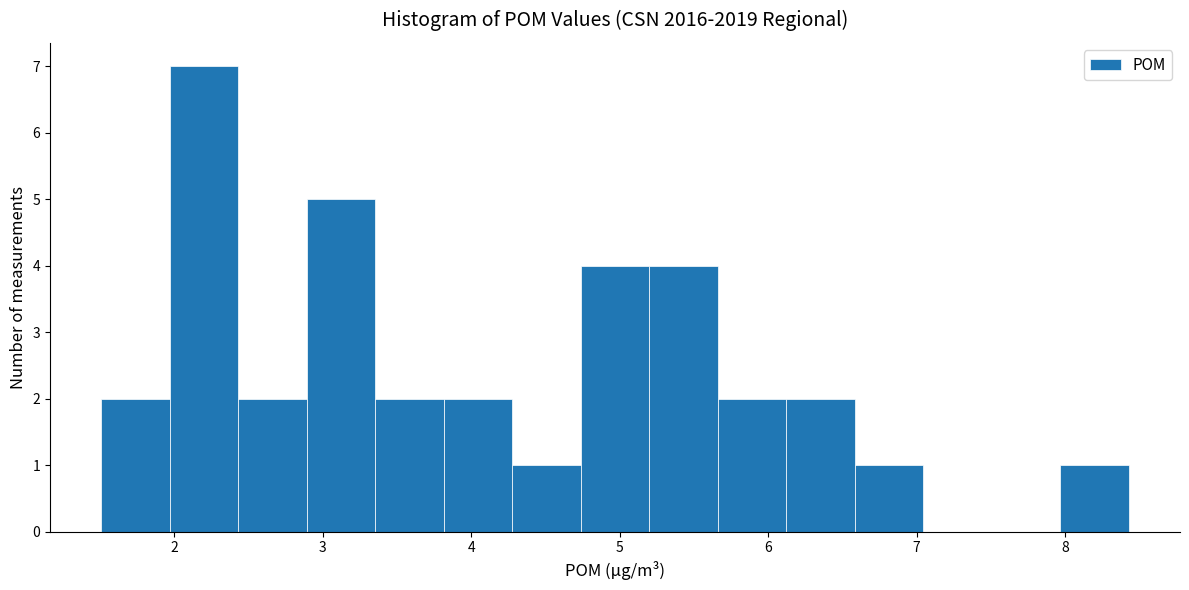

What is the height of the bar covering 1.5 to 2.0 on the x-axis? Neither the bar edges nor the heights are printed on the chart, so give them approximately, as read against the axes.

2